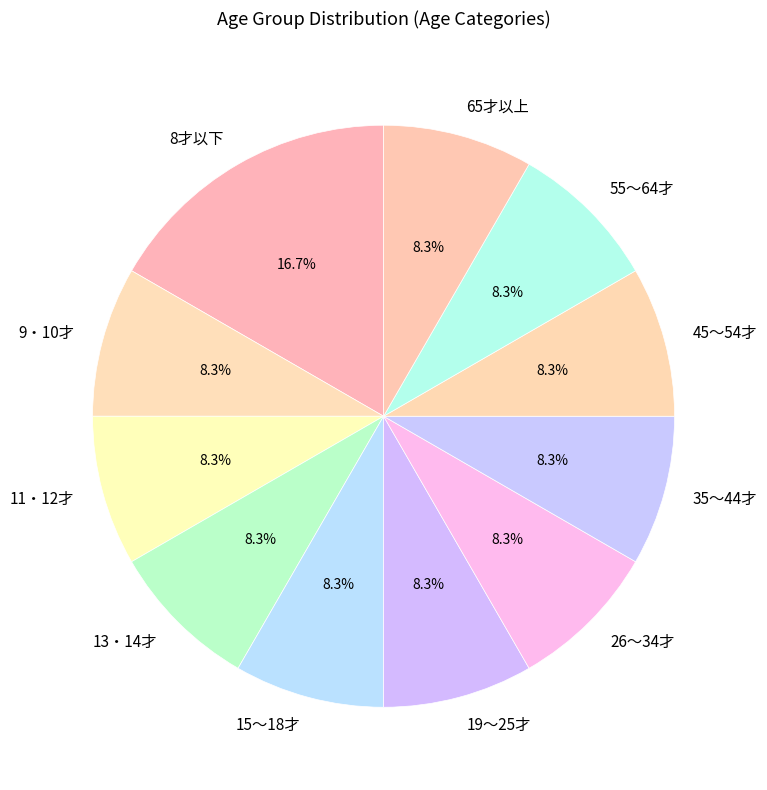

To the nearest percent, what is the difference between the largest and smallest slice percentages?

8%